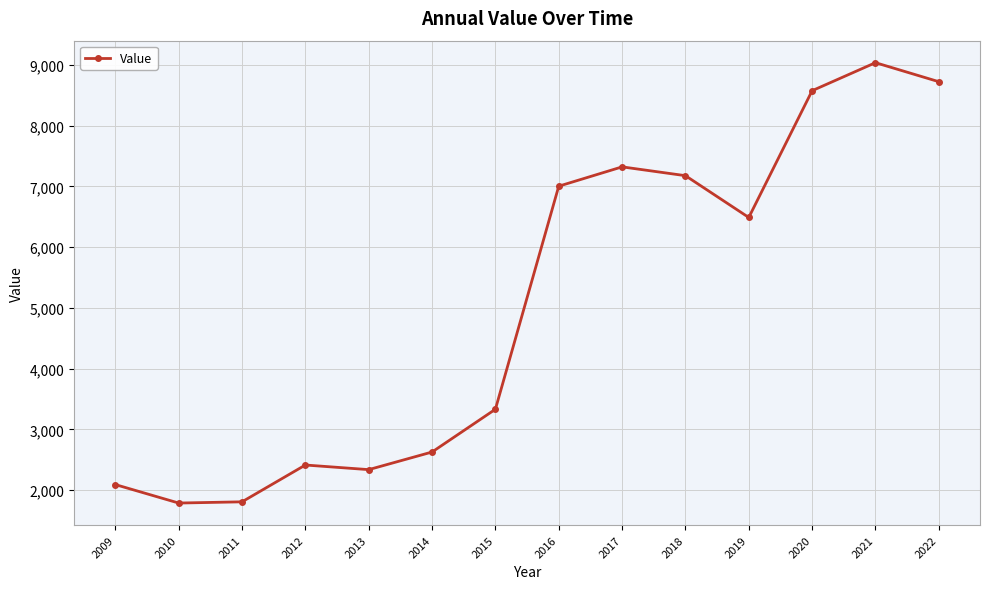

True or false: there are more than 0 points higher than both neighbors.

True